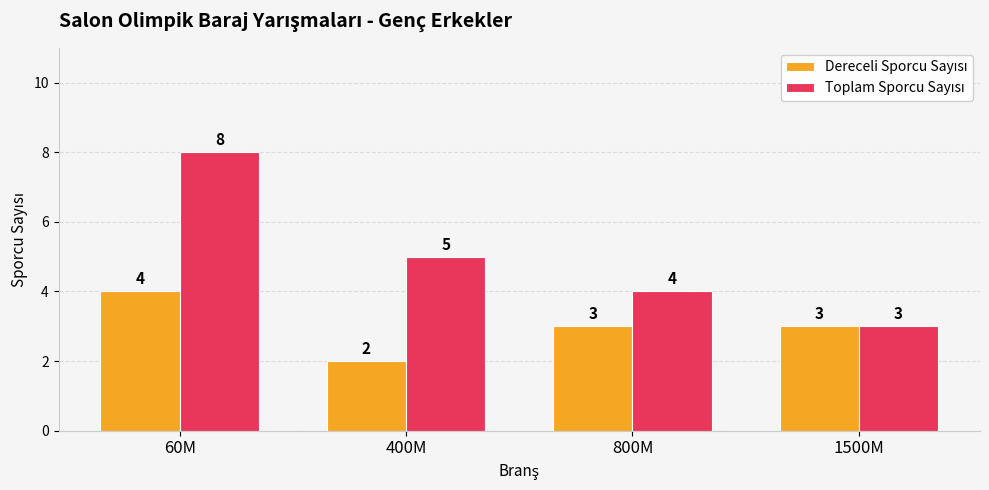

What is the total value across all series at 60M?

12